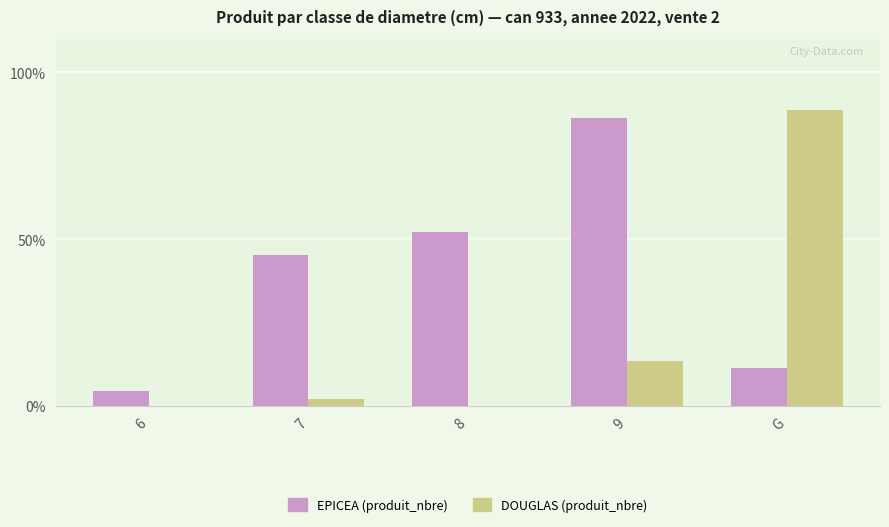

What is the total value across all series at 7?

47.7